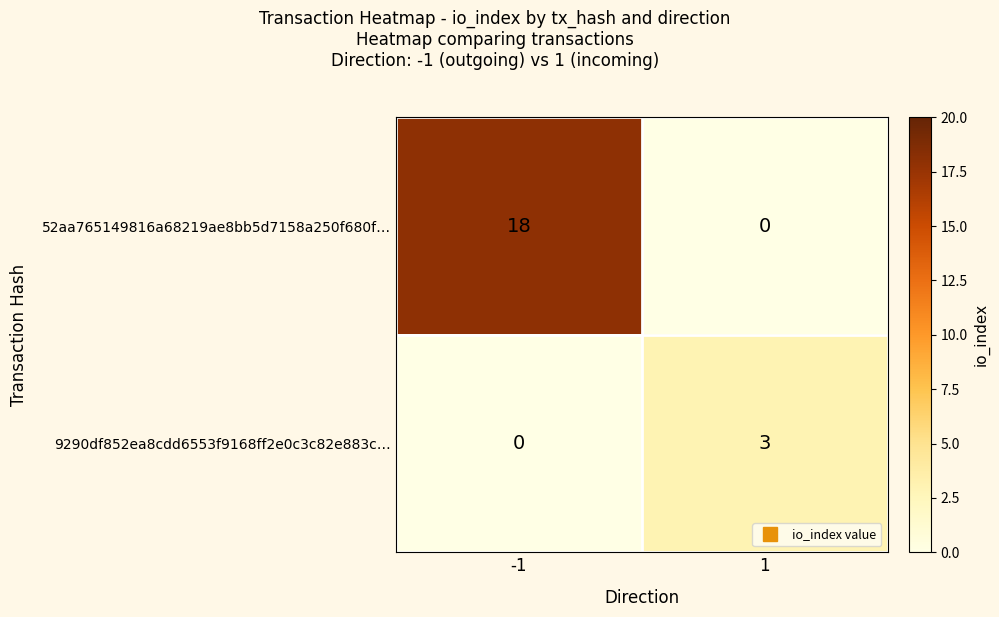

How many values in the 52aa765149816a68219ae8bb5d7158a250f680f… series are below 18?

1